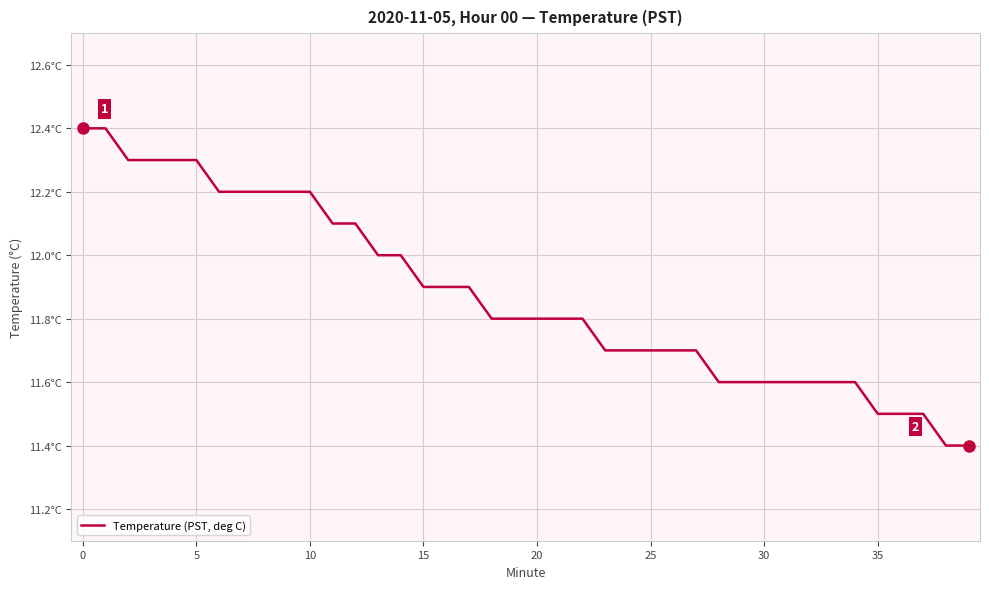

Is this an area chart (filled region under the line)?

No